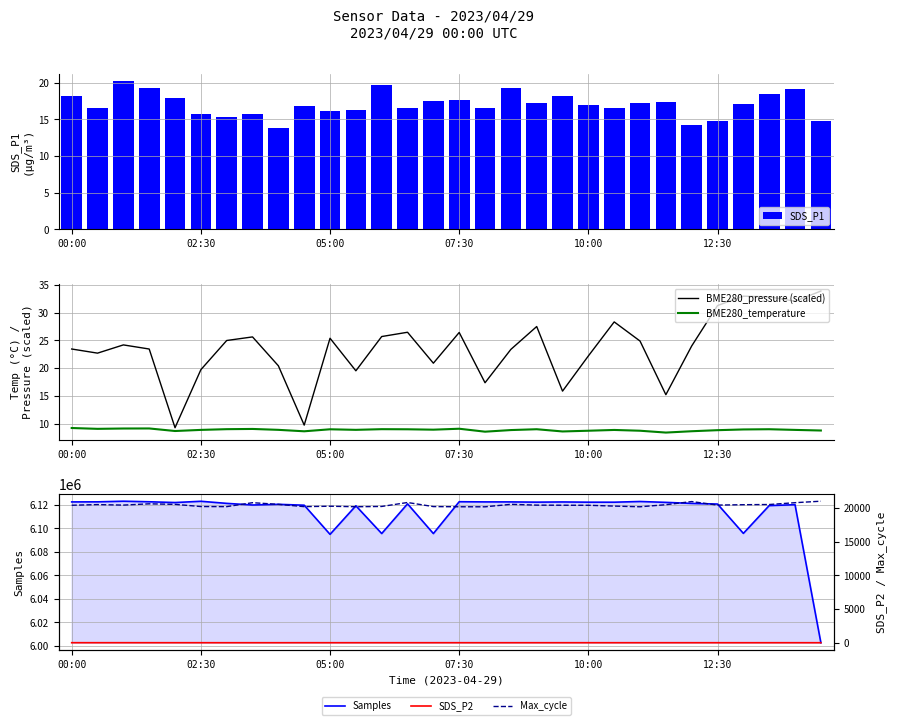

True or false: BME280_temperature has a value of 6.2 at 21.

False